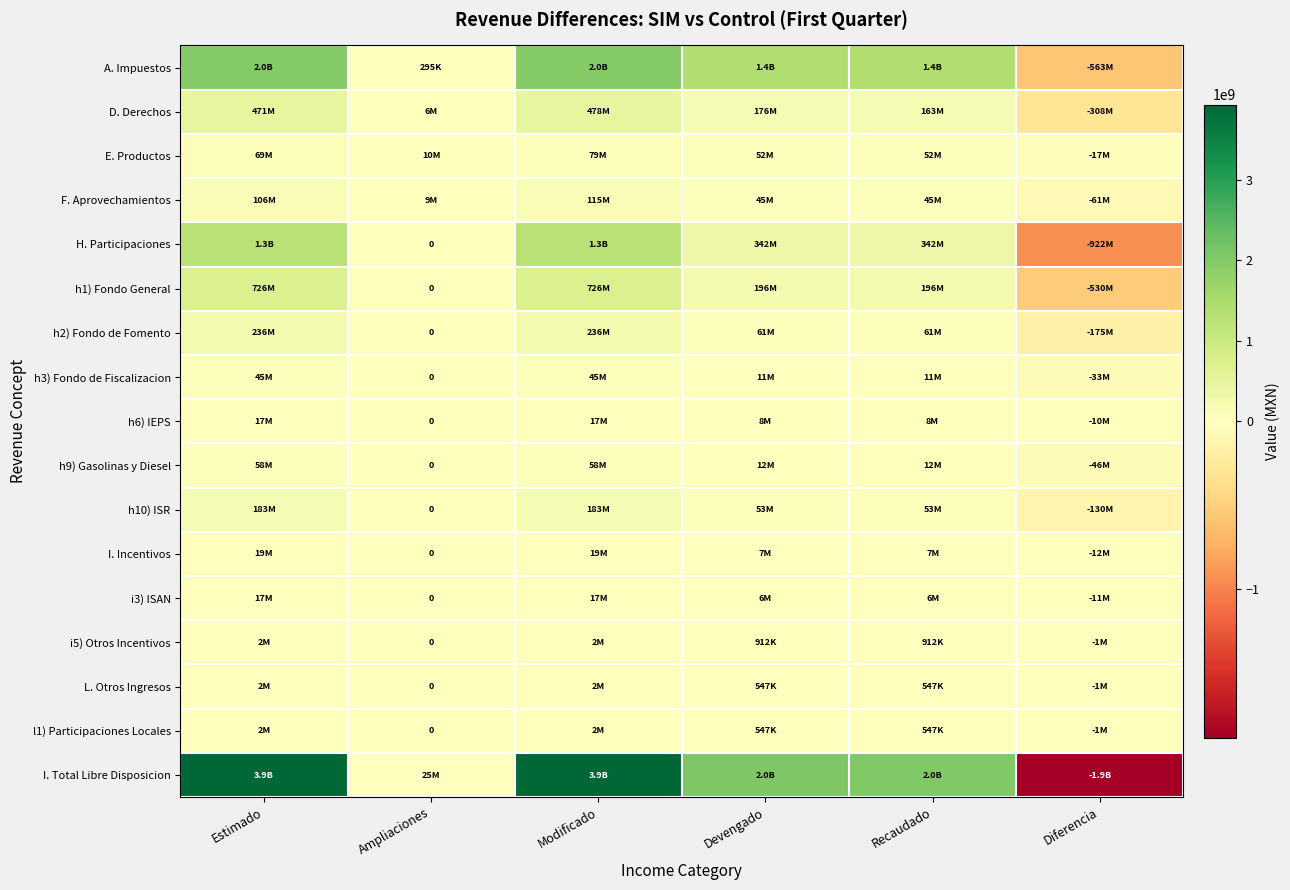

Which category has the highest value in the L. Otros Ingresos series?

Estimado